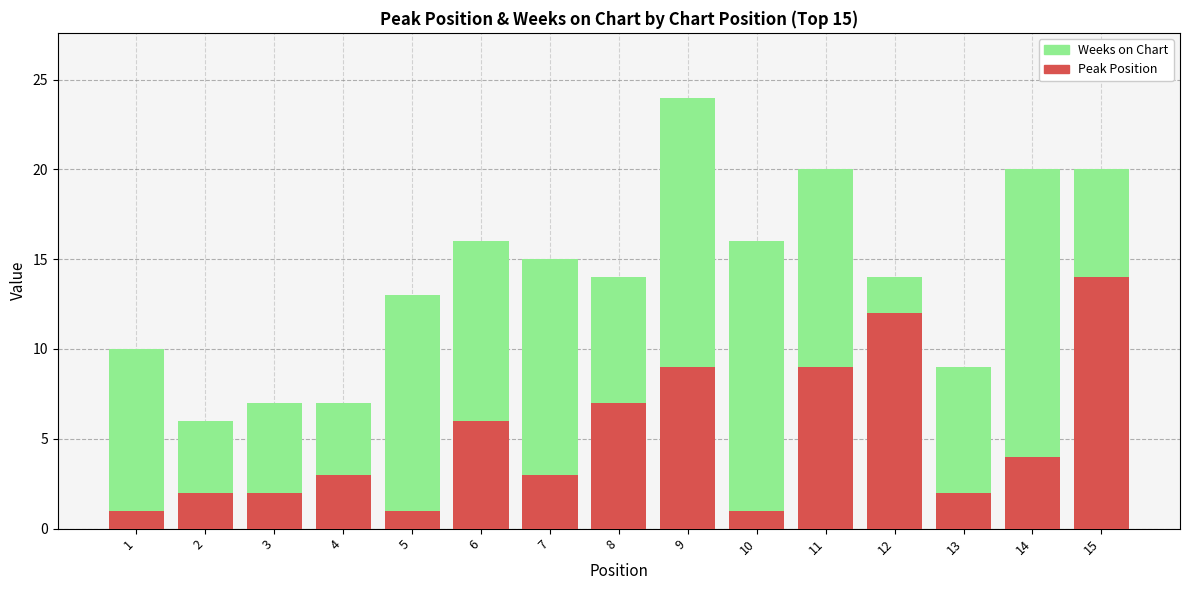

At which label does Peak Position reach its peak?

15